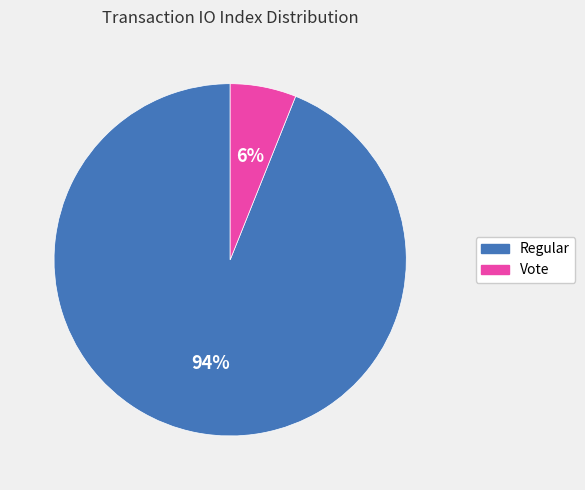

How many slices are in this pie chart?

2